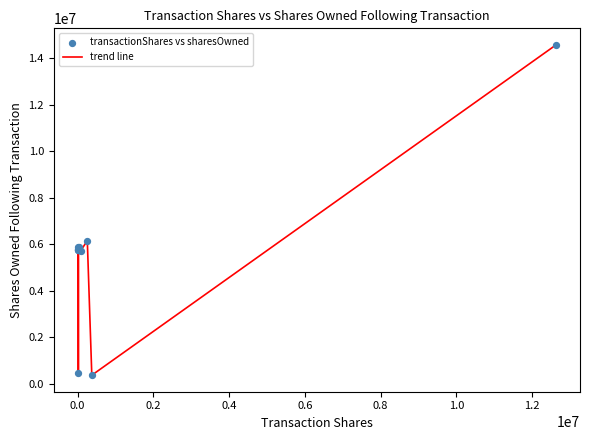

Which series has the largest total across all categories?

trend line